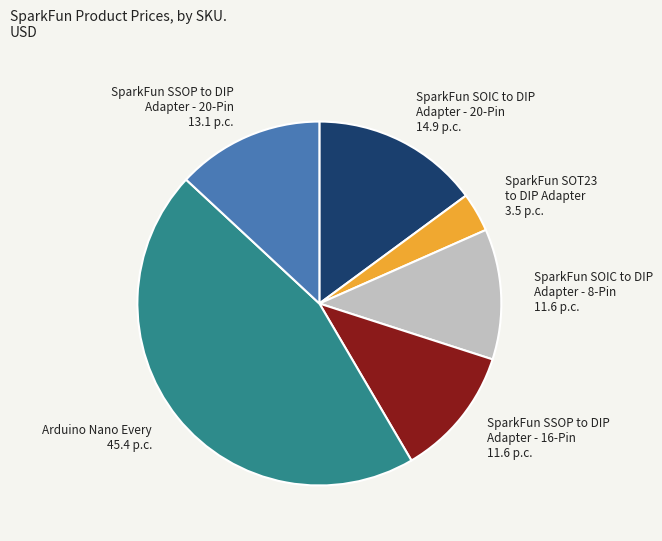

Do SparkFun SOIC to DIP Adapter - 20-Pin 14.9 p.c. and Arduino Nano Every 45.4 p.c. together represent more than half of the pie?

Yes